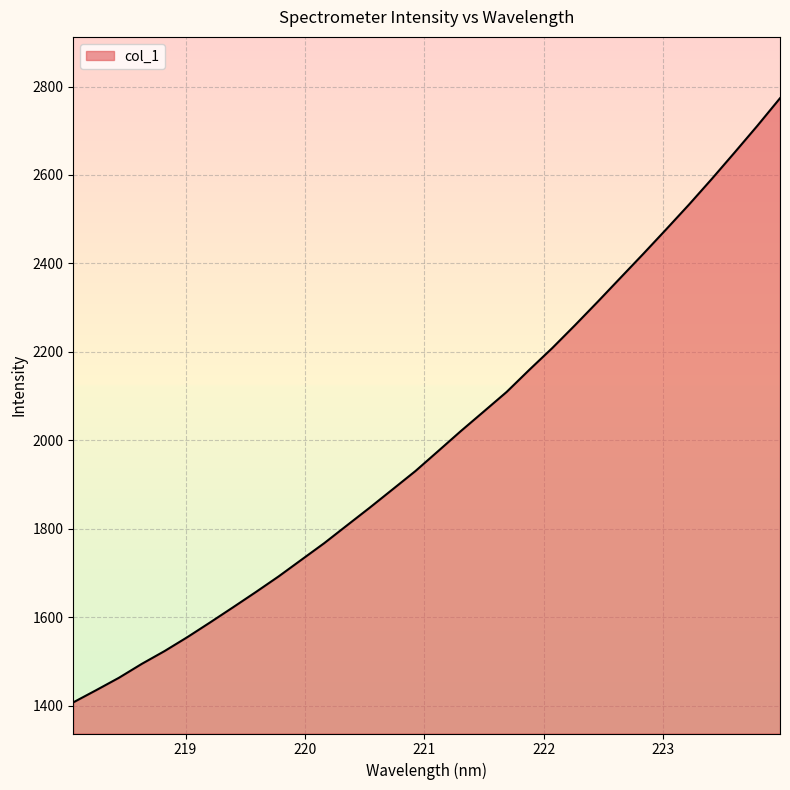

What is the difference between the maximum and minimum values?

1365.8